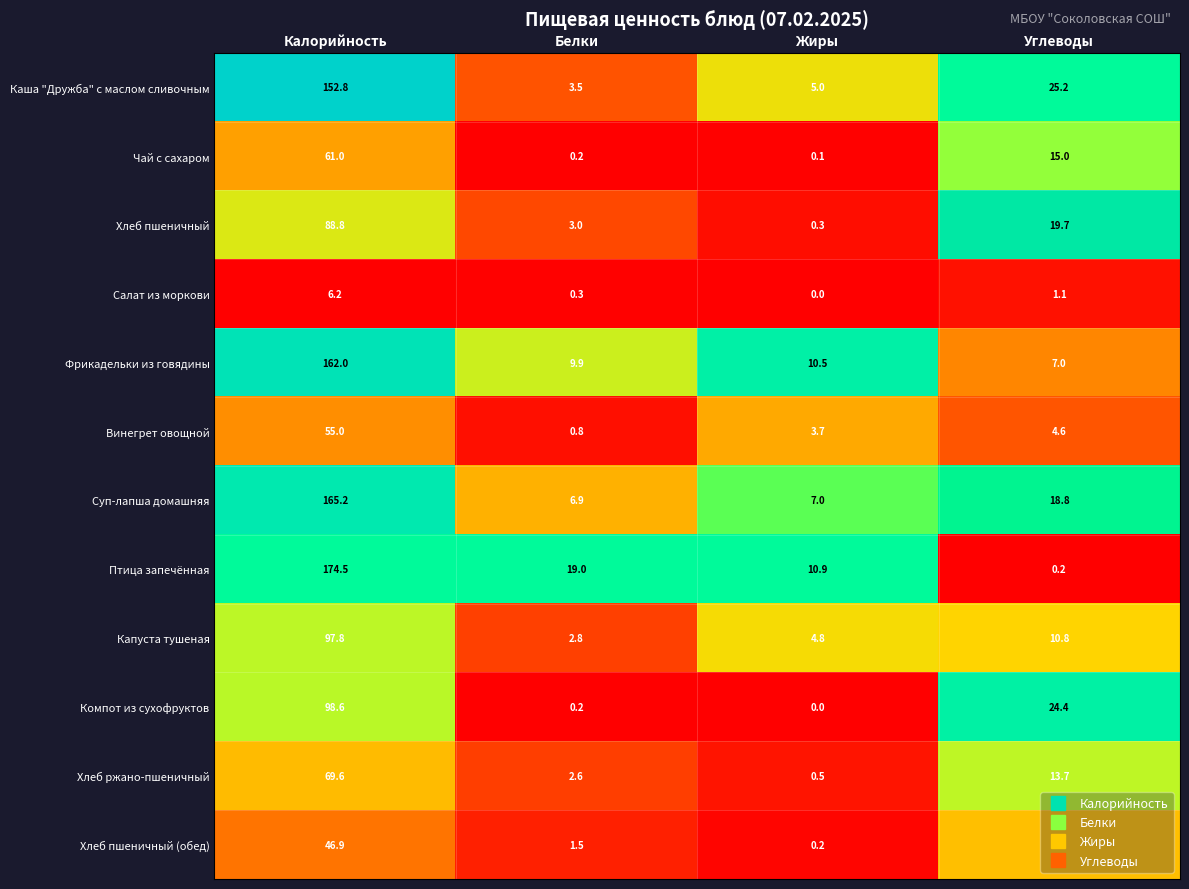

Is it true that Хлеб пшеничный (обед) equals 3.7 at Углеводы?

False